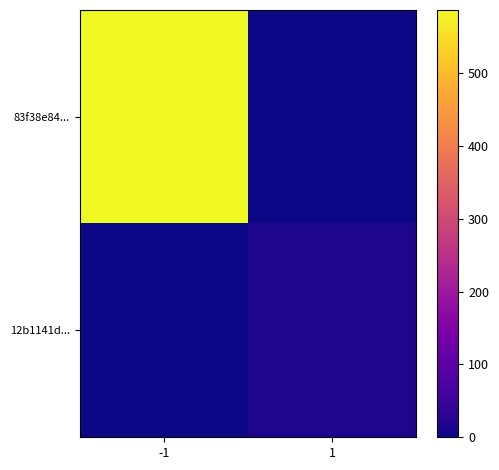

Reading right to left, what are all the values shown in this chart?

83f38e84...: 1=0	-1=587
12b1141d...: 1=15	-1=0